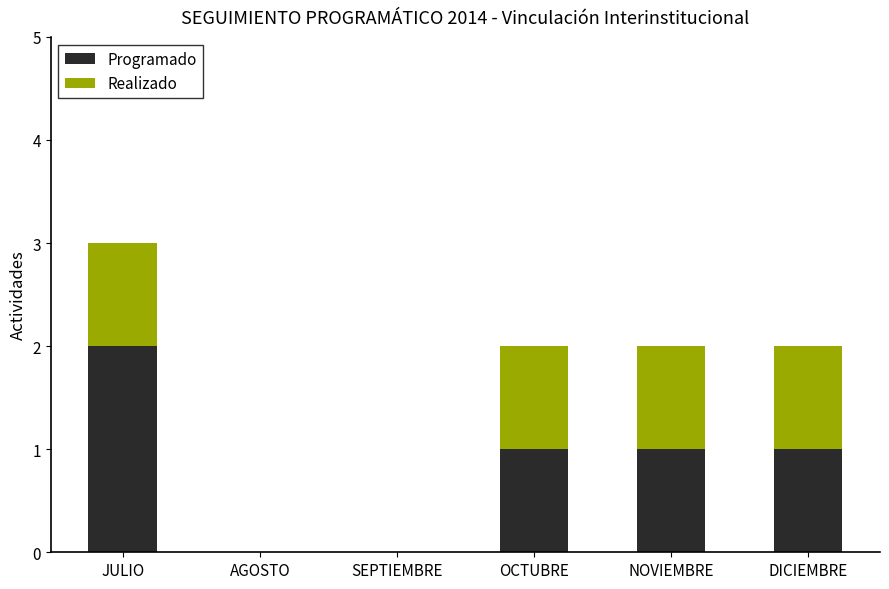

The Programado series shows 2 at JULIO. True or false?

True